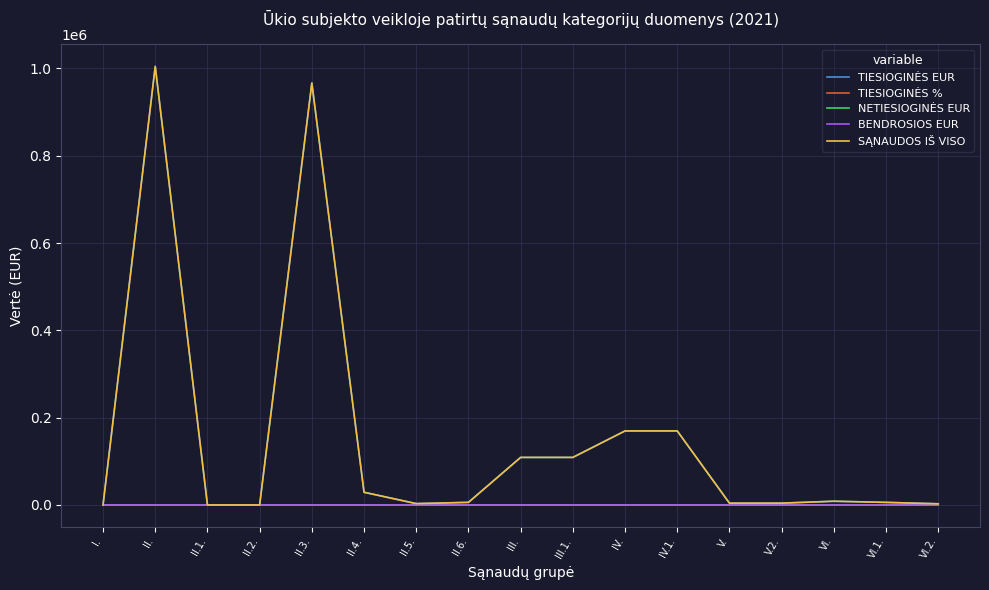

What is the highest value of the TIESIOGINĖS % series?

37.8